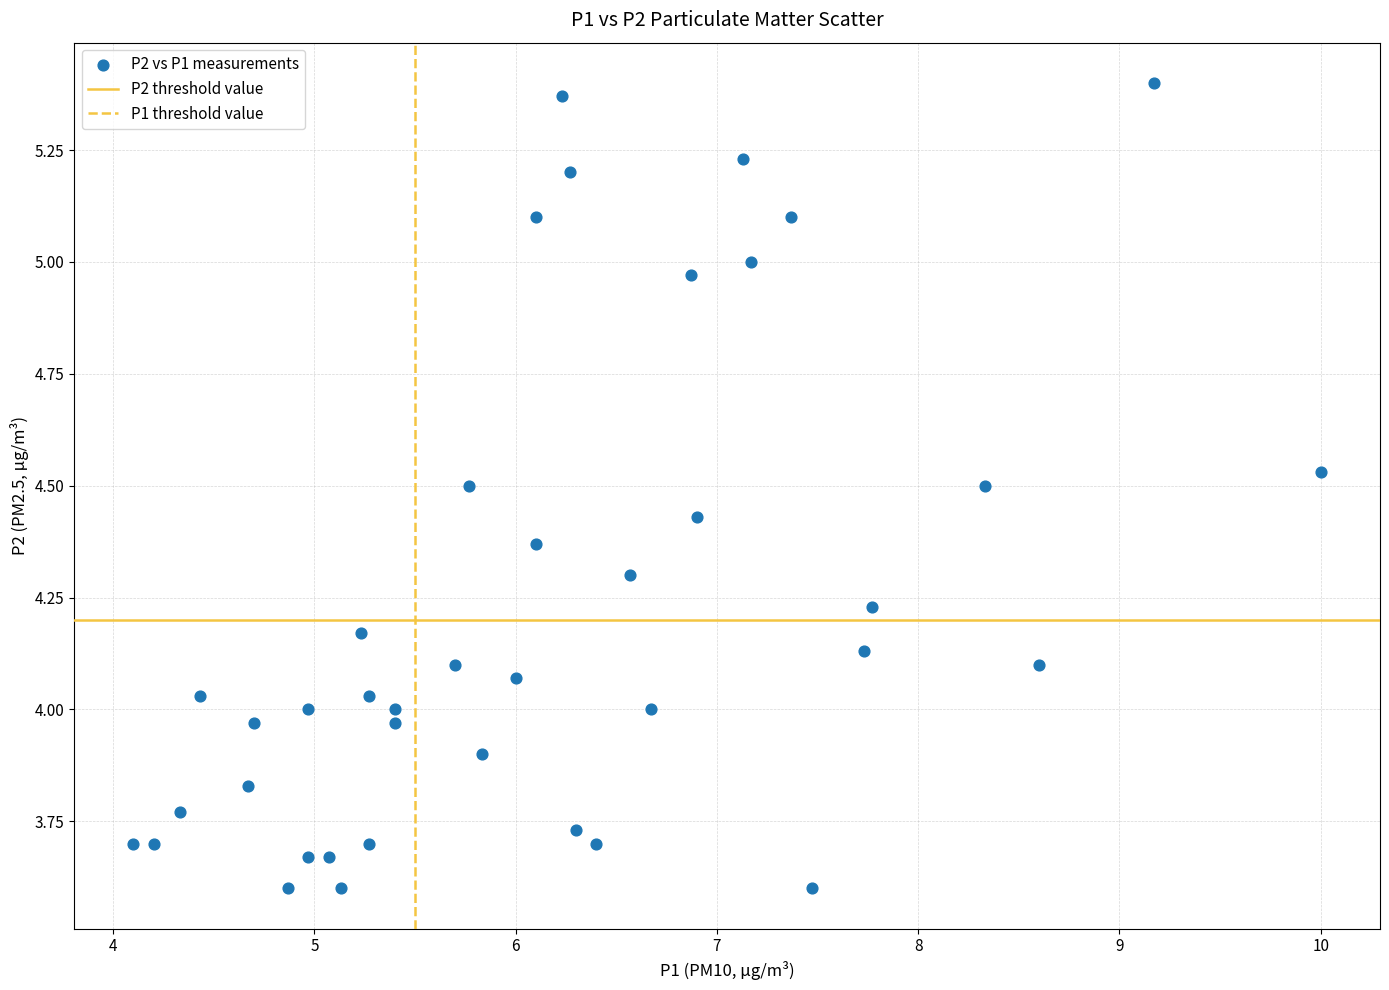

What is the range of Y values (max minus min)?

1.8